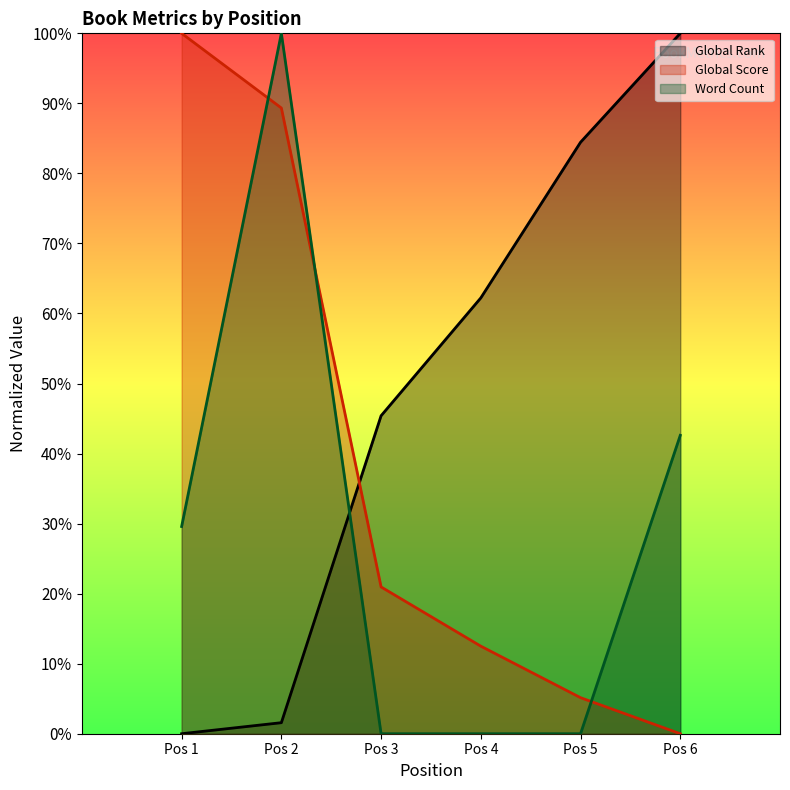

True or false: Global Score has more than 1 interior local peaks.

False